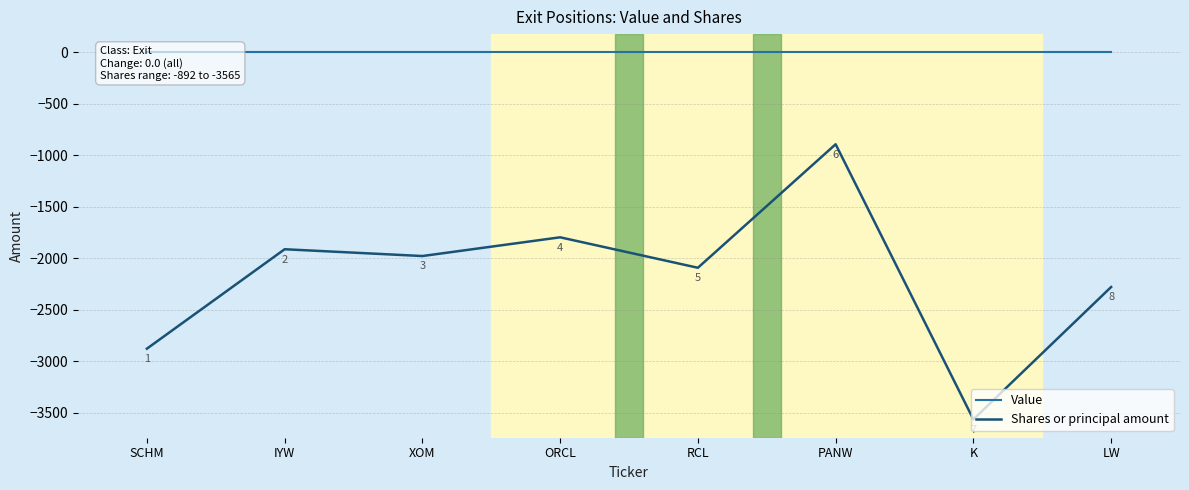

At which label does Value reach its minimum?

SCHM